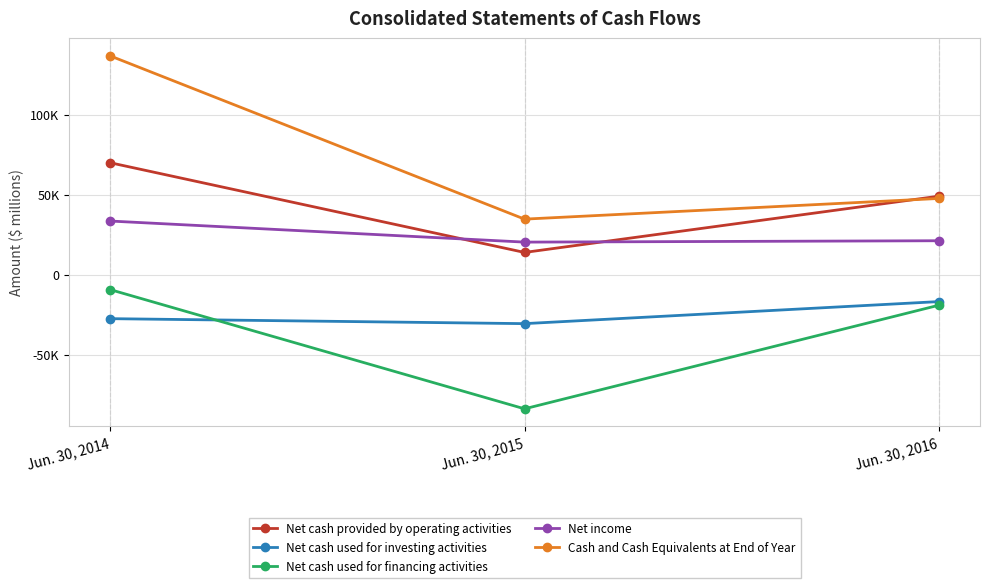

At which category is the sum across all series the highest?

Jun. 30, 2014